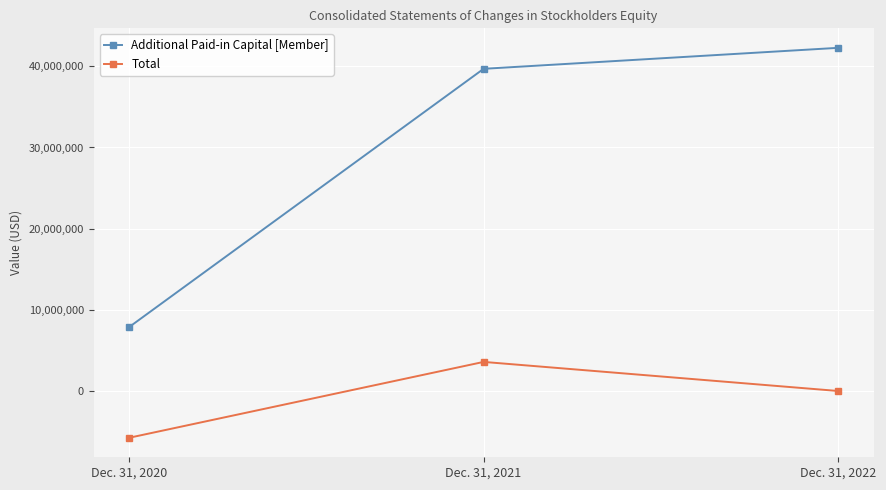

Which series has the largest total across all categories?

Additional Paid-in Capital [Member]